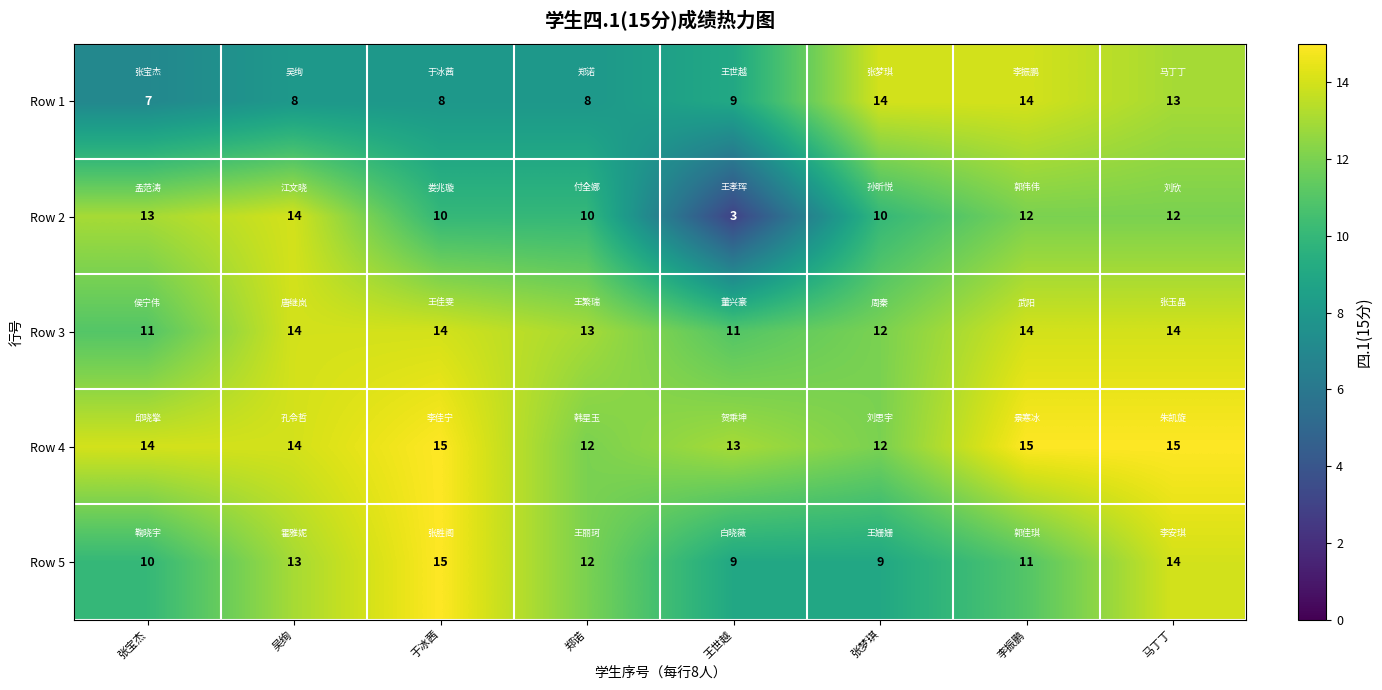

Which series has the widest spread of values?

Row 2